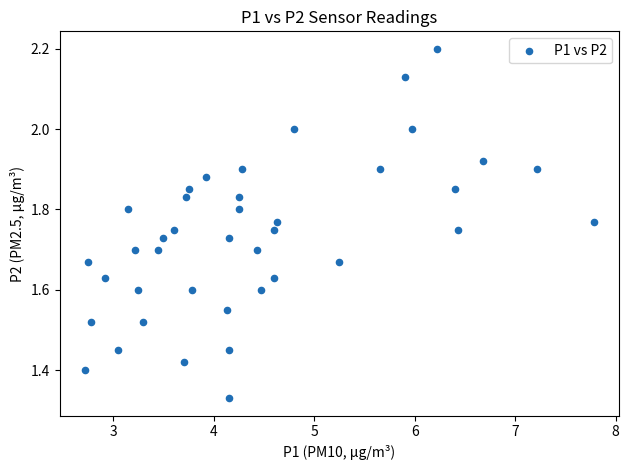

What is the range of Y values (max minus min)?

0.9